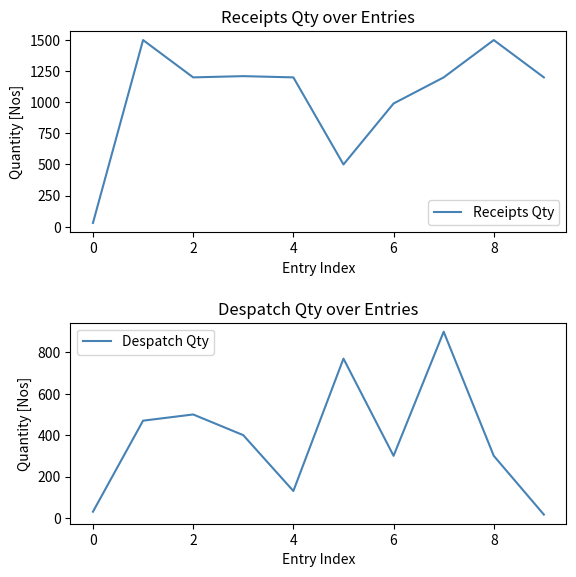

At which category is the sum across all series the highest?

7